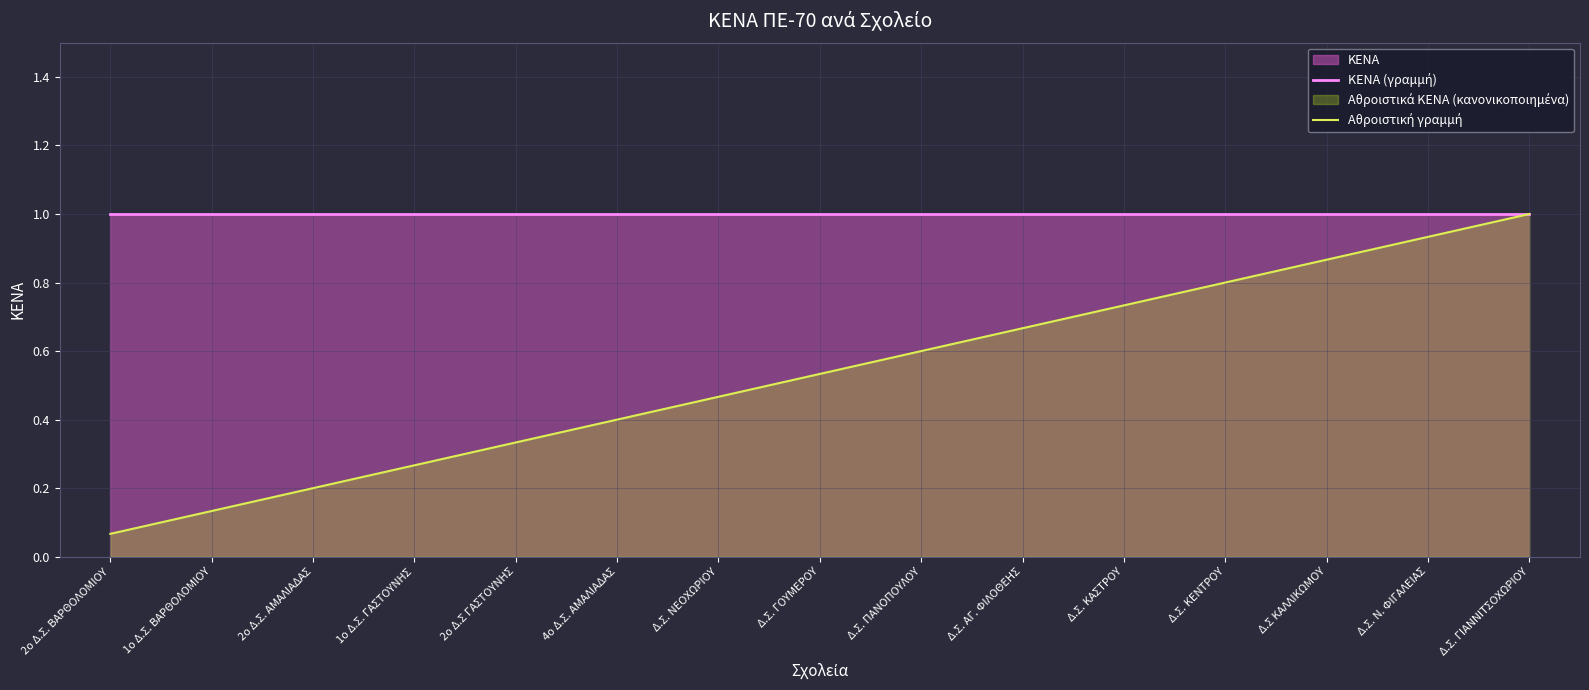

What value does the ΚΕΝΑ (γραμμή) series have at Δ.Σ. ΚΕΝΤΡΟΥ?

1.0